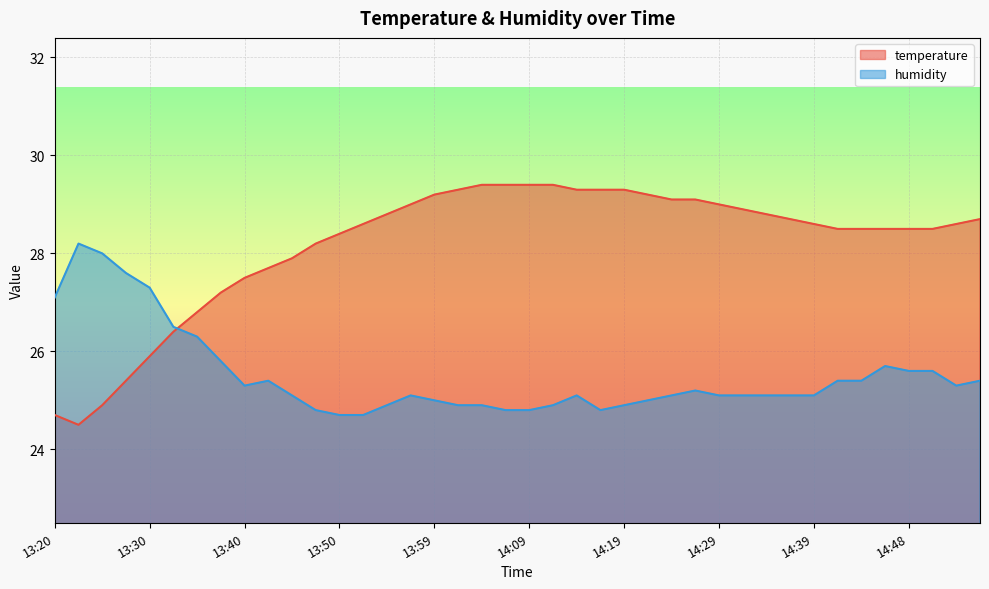

List the series in order of their peak value, lowest first.

humidity, temperature